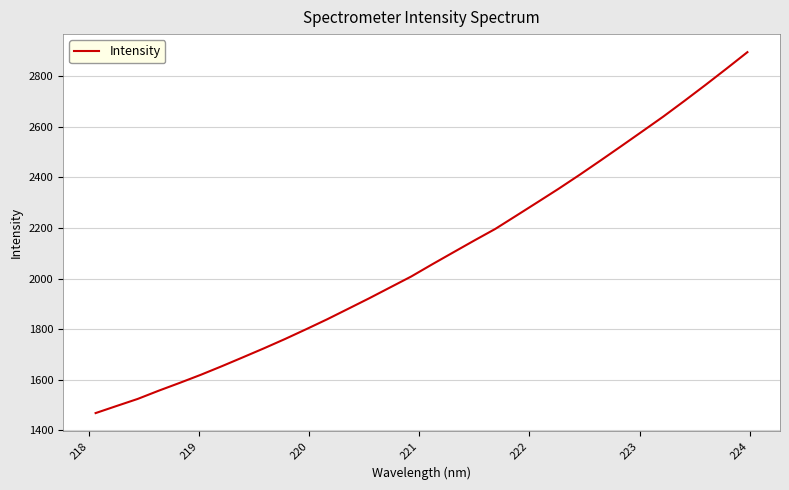

Does the chart have visible grid lines?

Yes